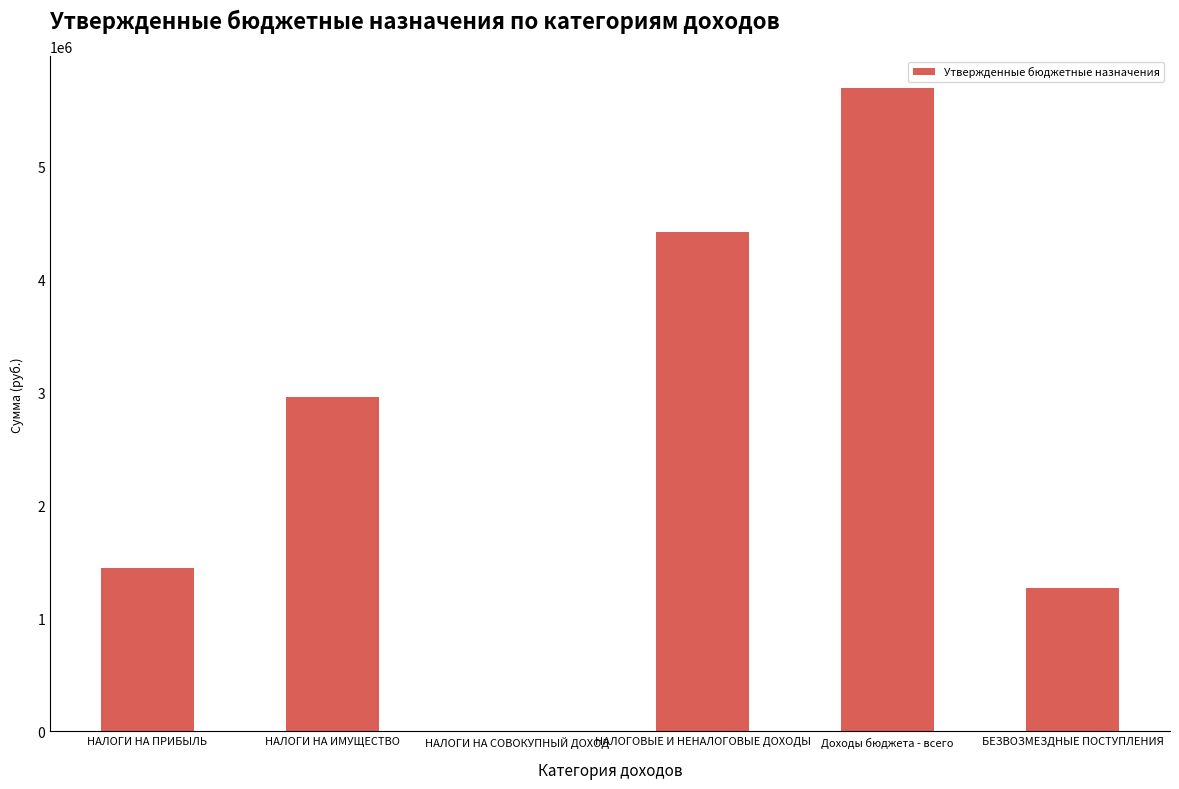

What is the sum of all values?

15793000